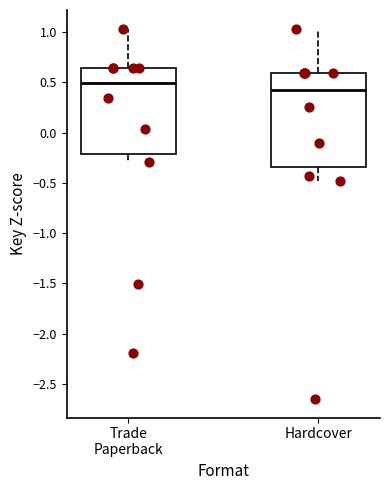

Reading left to right, read every box against the y-axis: the position of its median line, the range the box covers, and the ends of its whiskers. The values are not printed on the chart, so give them approximately, as read against the axis.

Trade Paperback: median 0.50, box -0.20 to 0.65, whiskers -0.30 to 1.05
Hardcover: median 0.40, box -0.35 to 0.60, whiskers -0.50 to 1.05